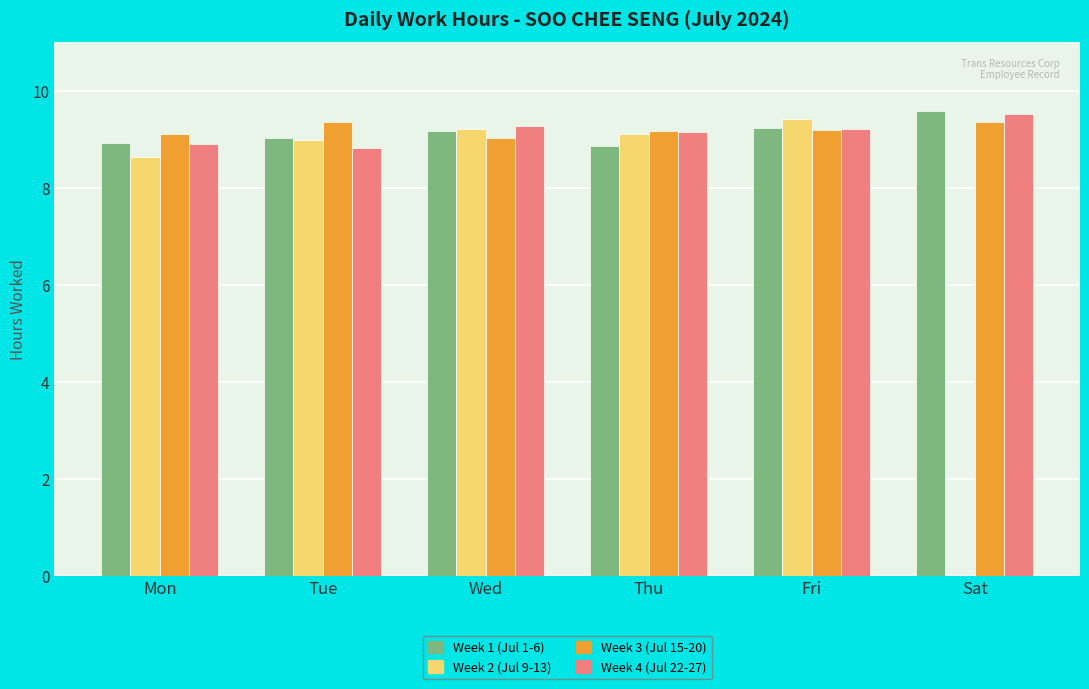

What is the greatest value displayed?

9.6